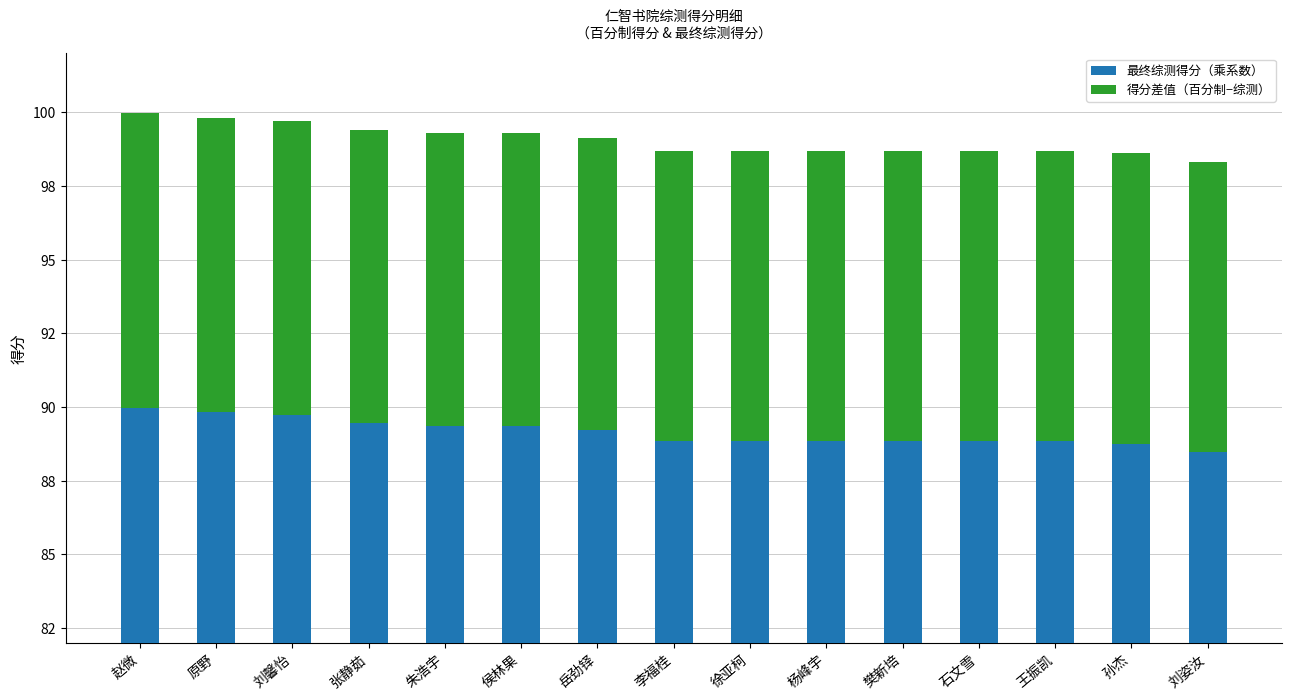

At which category is the sum across all series the highest?

赵微